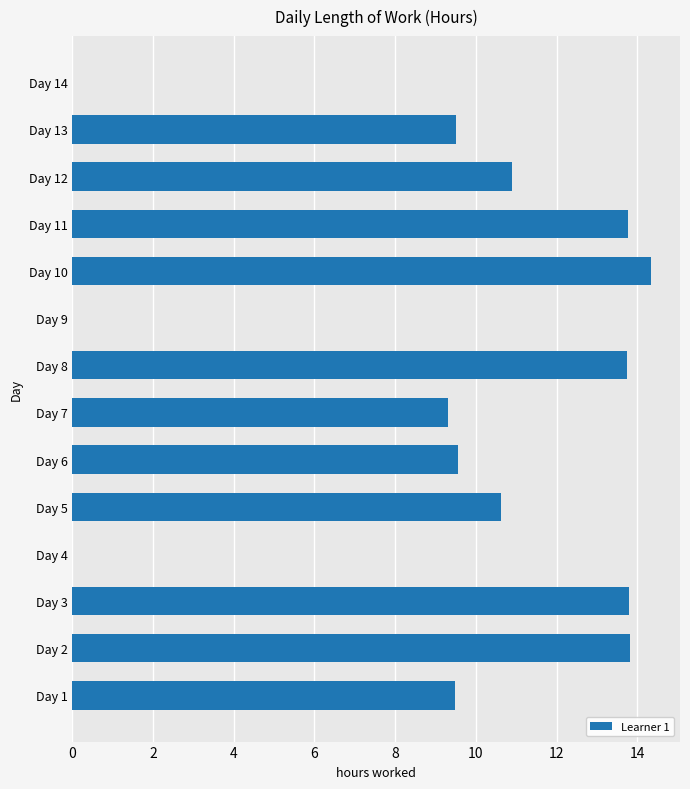

Which category has the highest value across all series?

Day 10